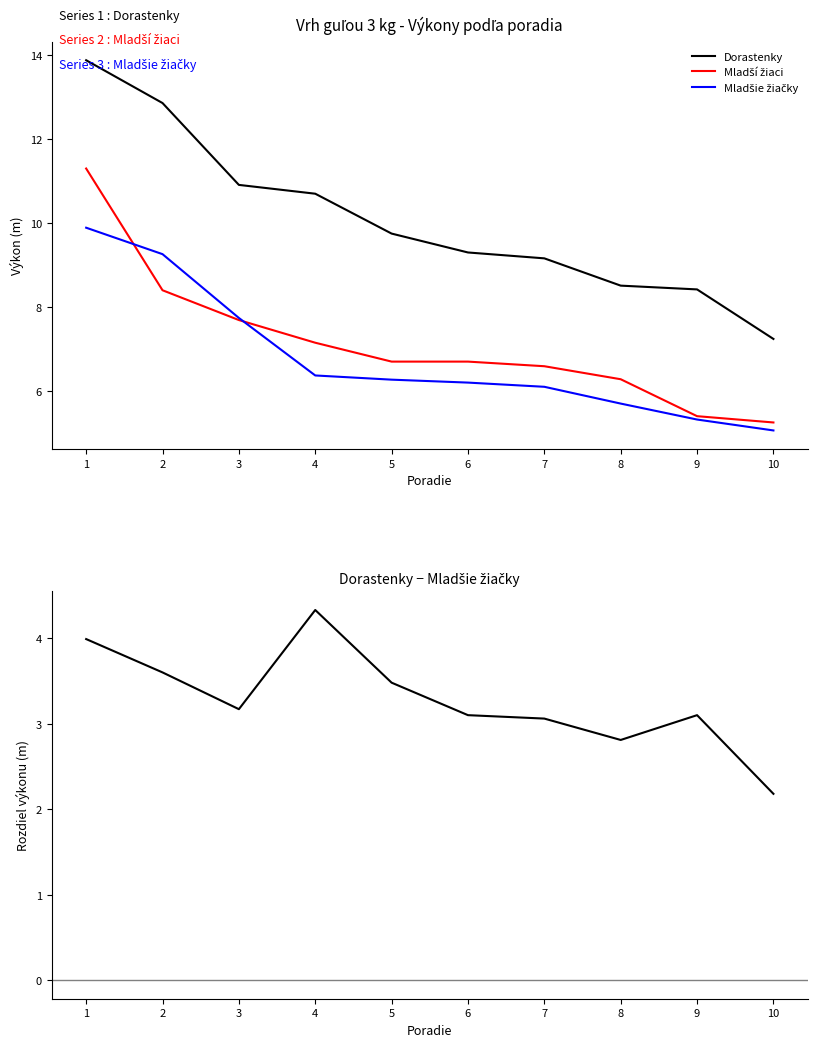

Reading left to right, what are all the values shown in this chart?

Dorastenky: 13.9	12.9	10.9	10.7	9.8	9.3	9.2	8.5	8.4	7.2
Mladší žiaci: 11.3	8.4	7.7	7.2	6.7	6.7	6.6	6.3	5.4	5.2
Mladšie žiačky: 9.9	9.3	7.7	6.4	6.3	6.2	6.1	5.7	5.3	5.1
Dorastenky − Mladšie žiačky: 4.0	3.6	3.2	4.3	3.5	3.1	3.1	2.8	3.1	2.2